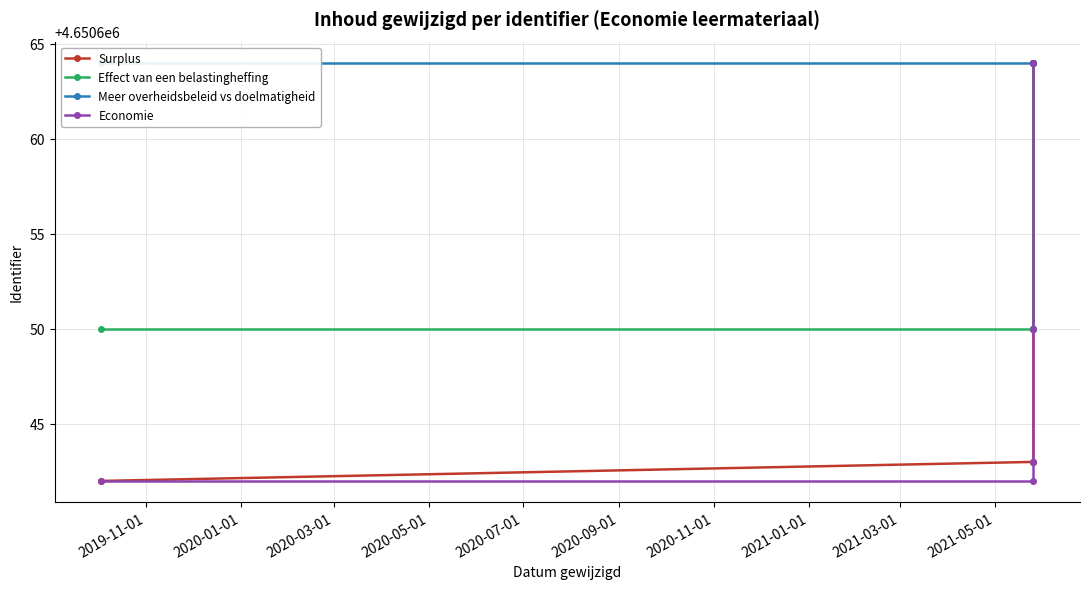

What is the difference between the highest and lowest values at 2019-11-01?

22